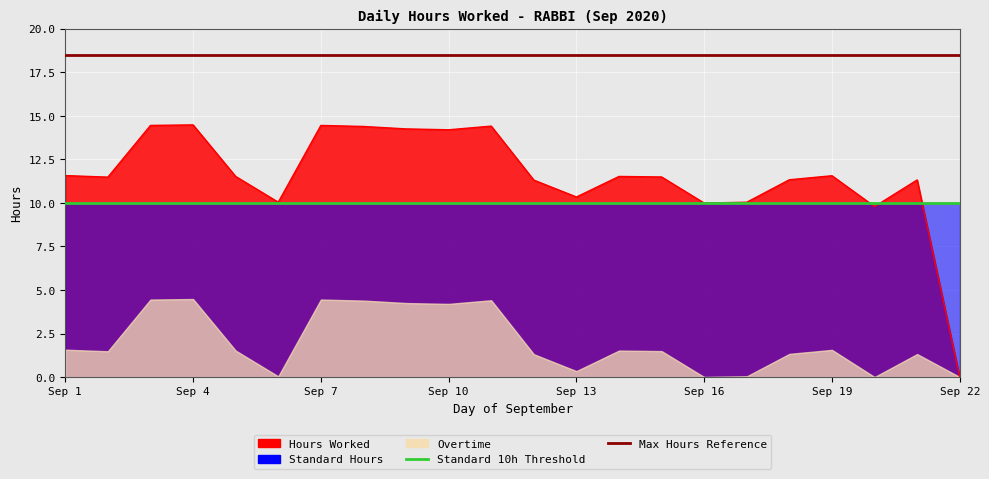

What is the greatest value displayed?

18.5